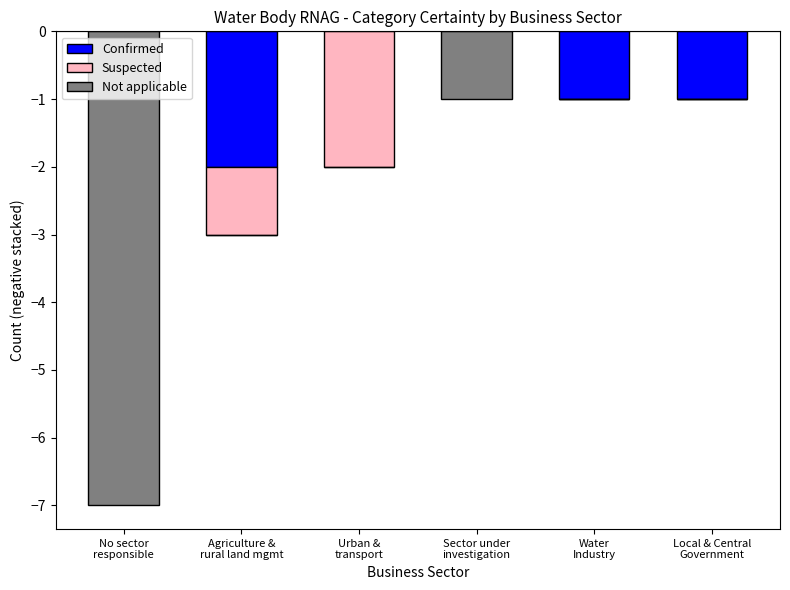

What is the label of the 6th bar from the right?

No sector
responsible